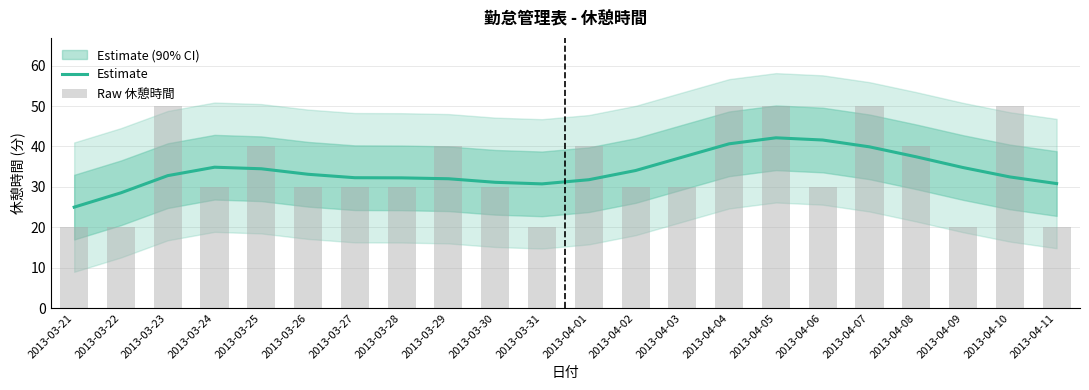

Are the bars grouped side by side (vs. stacked)?

Yes